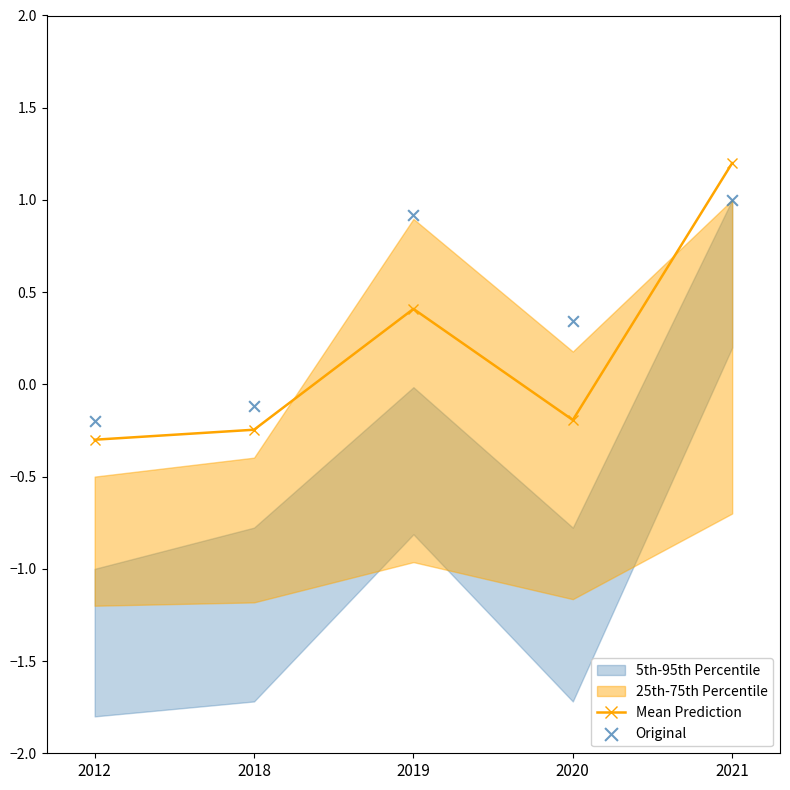

At which category is the sum across all series the highest?

2021